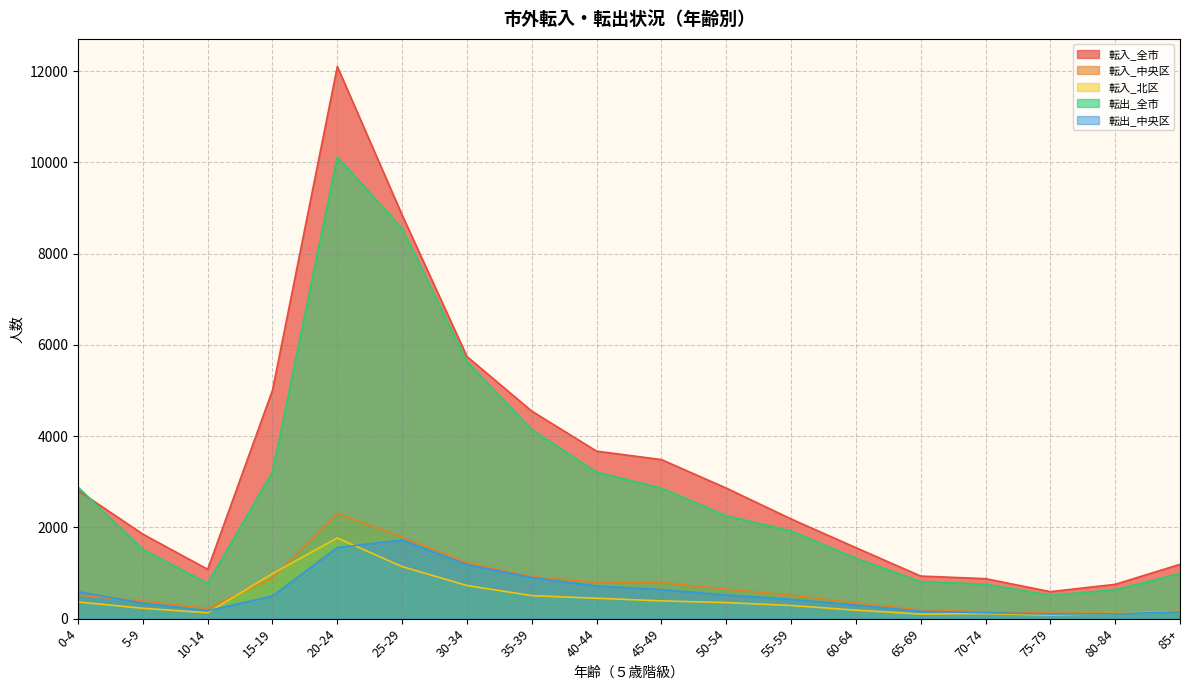

How many intersections are there between 転入_北区 and 転入_中央区?

2